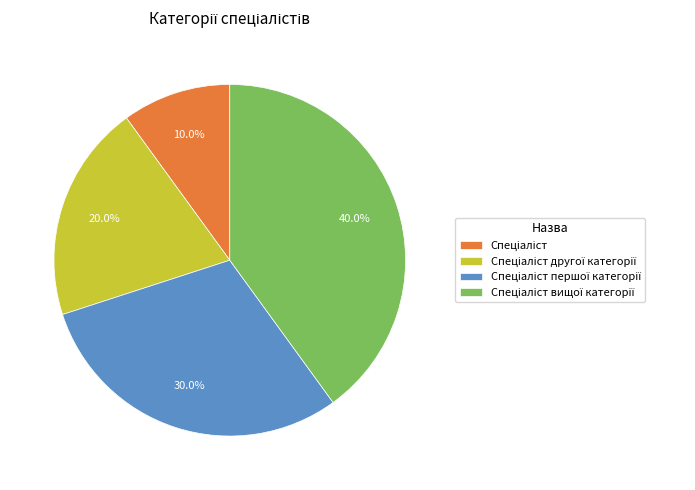

Does any single category account for the majority?

No